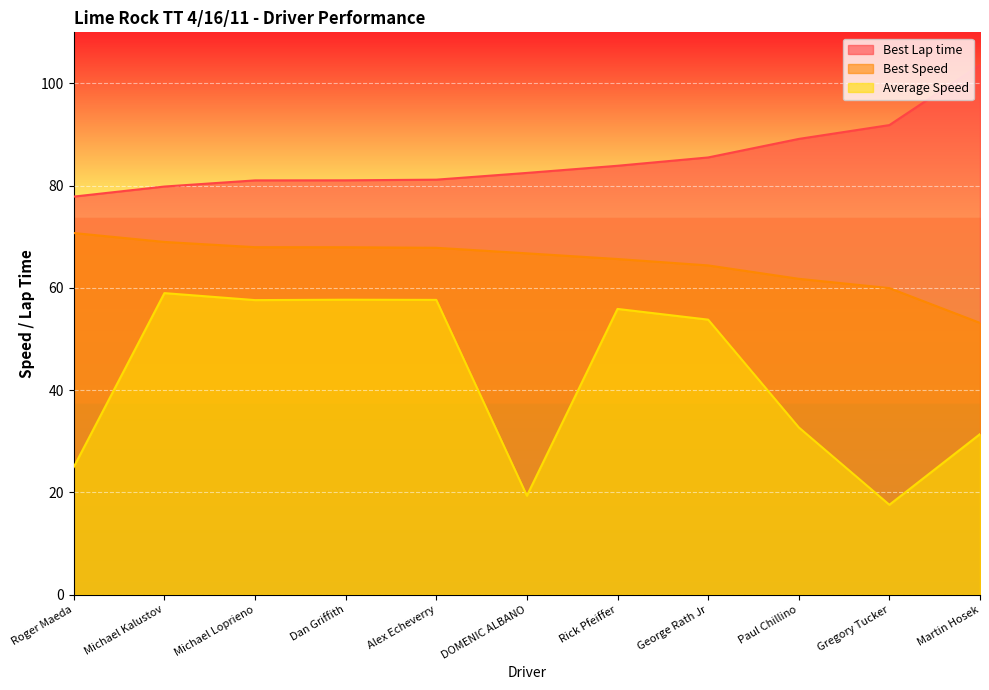

True or false: Best Lap time has a value of 146.2 at Martin Hosek.

False